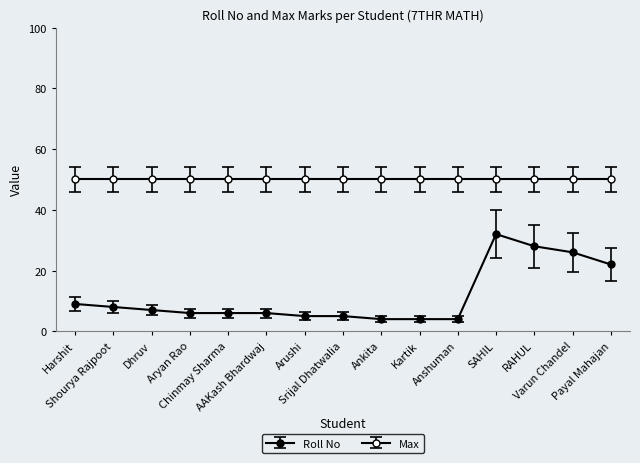

Reading left to right, extract all data points from this chart.

Harshit=9	Shourya Rajpoot=8	Dhruv=7	Aryan Rao=6	Chinmay Sharma=6	AAKash Bhardwaj=6	Arushi=5	Srijal Dhatwalia=5	Ankita=4	Kartik=4	Anshuman=4	SAHIL=32	RAHUL=28	Varun Chandel=26	Payal Mahajan=22